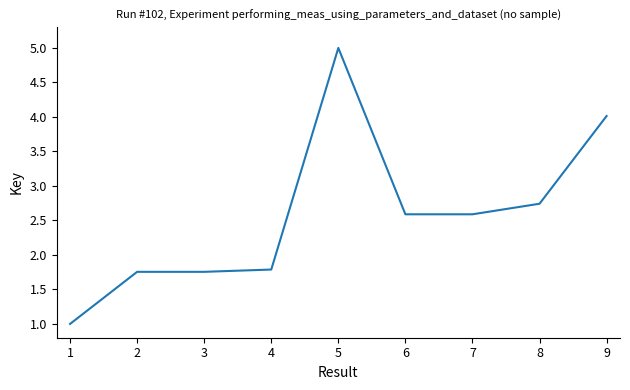

What is the change in value from 1 to 4?

+0.8